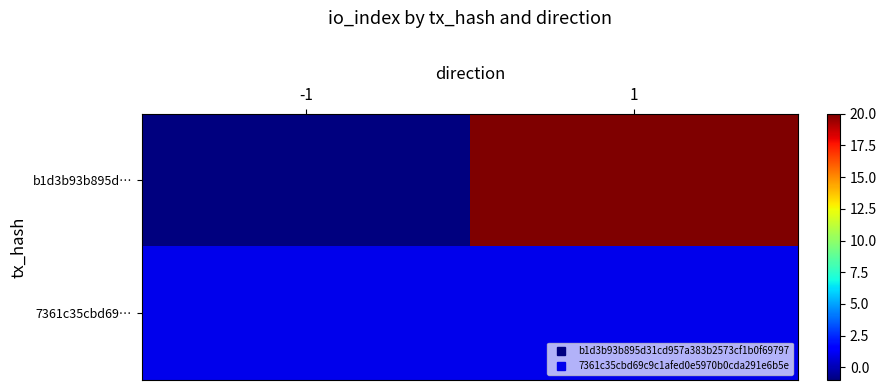

Reading left to right, what are all the values shown in this chart?

b1d3b93b895d…: -1=-1	1=20
7361c35cbd69…: -1=1	1=1